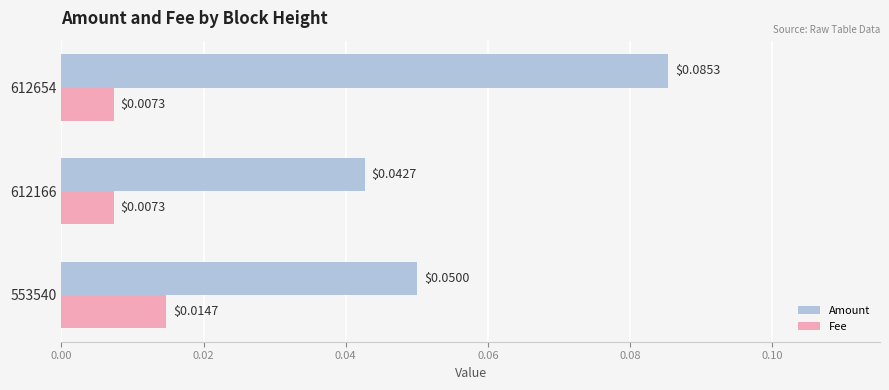

Which series has the widest spread of values?

Amount